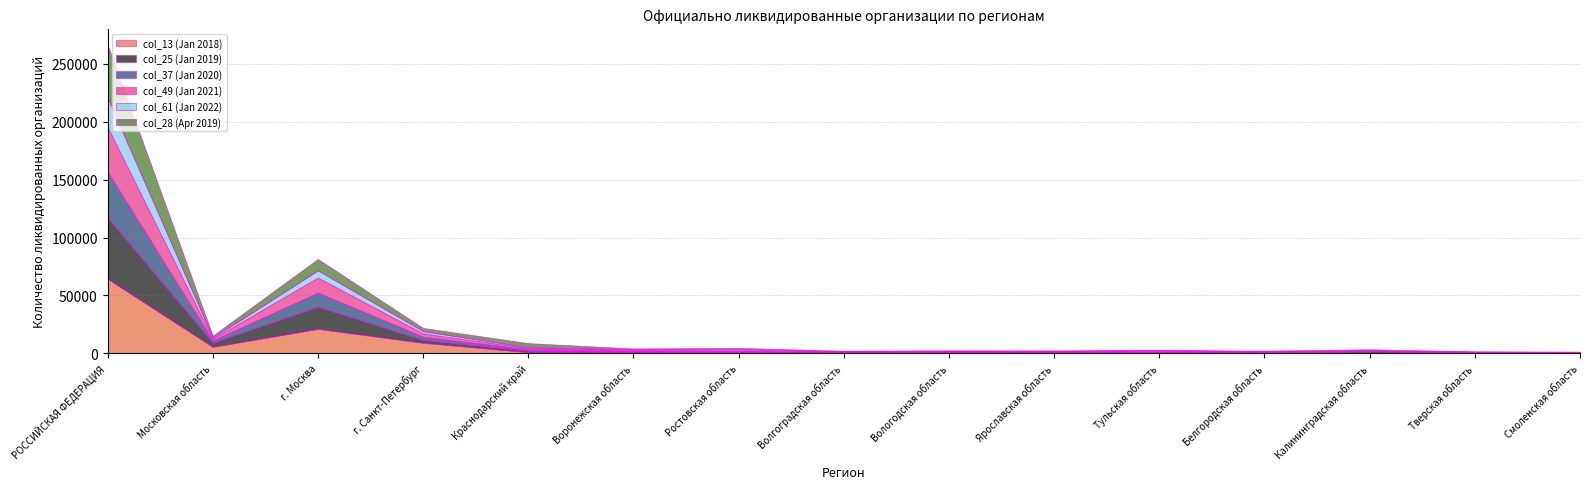

Which series changed the most between Краснодарский край and Вологодская область?

col_28 (Apr 2019)